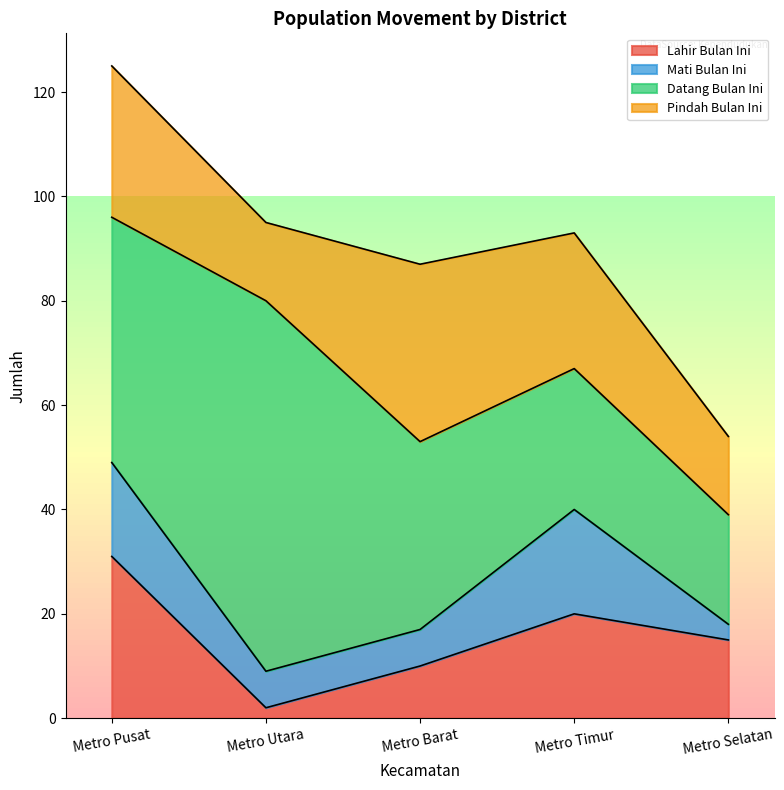

Reading left to right, transcribe all the data shown in this chart.

Lahir Bulan Ini: Metro Pusat=31	Metro Utara=2	Metro Barat=10	Metro Timur=20	Metro Selatan=15
Mati Bulan Ini: Metro Pusat=18	Metro Utara=7	Metro Barat=7	Metro Timur=20	Metro Selatan=3
Datang Bulan Ini: Metro Pusat=47	Metro Utara=71	Metro Barat=36	Metro Timur=27	Metro Selatan=21
Pindah Bulan Ini: Metro Pusat=29	Metro Utara=15	Metro Barat=34	Metro Timur=26	Metro Selatan=15